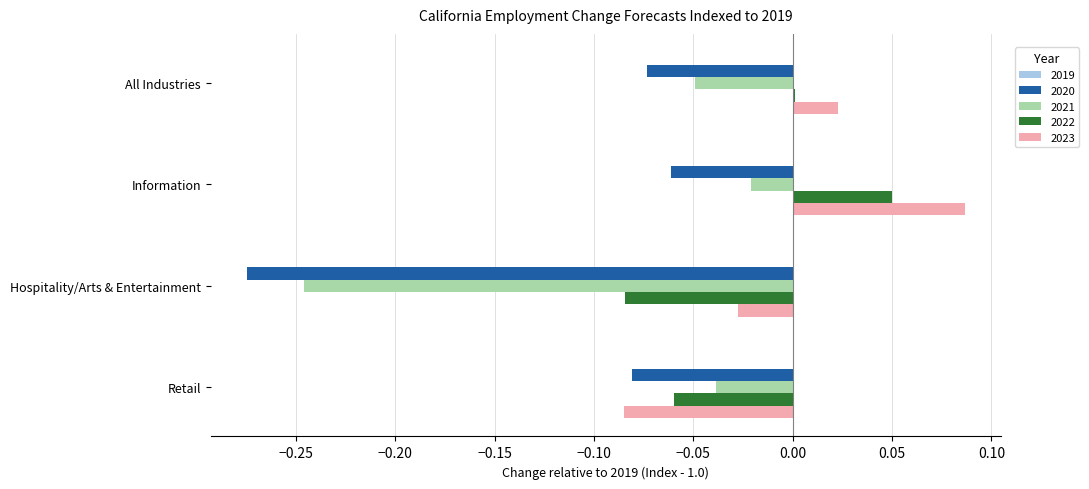

At which label does 2022 reach its peak?

Information